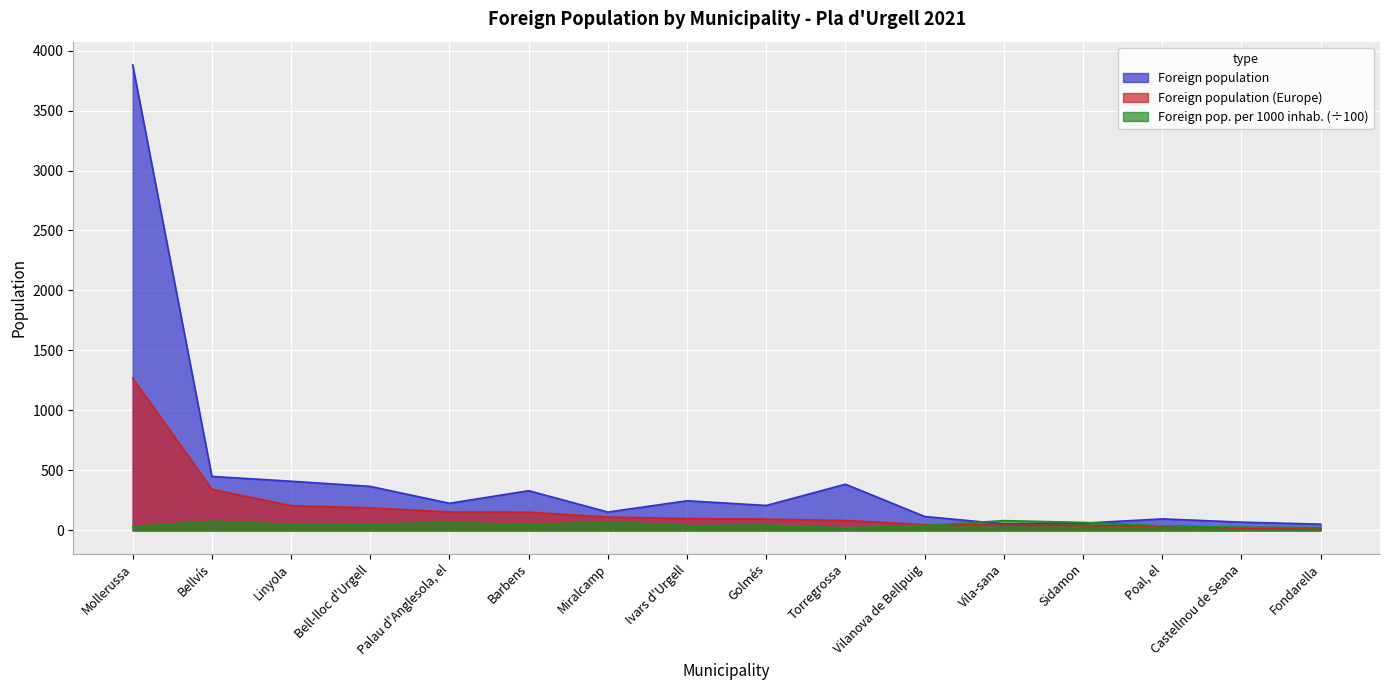

Is it true that Foreign population (per 1000) equals 19.7 at Palau d'Anglesola, el?

False